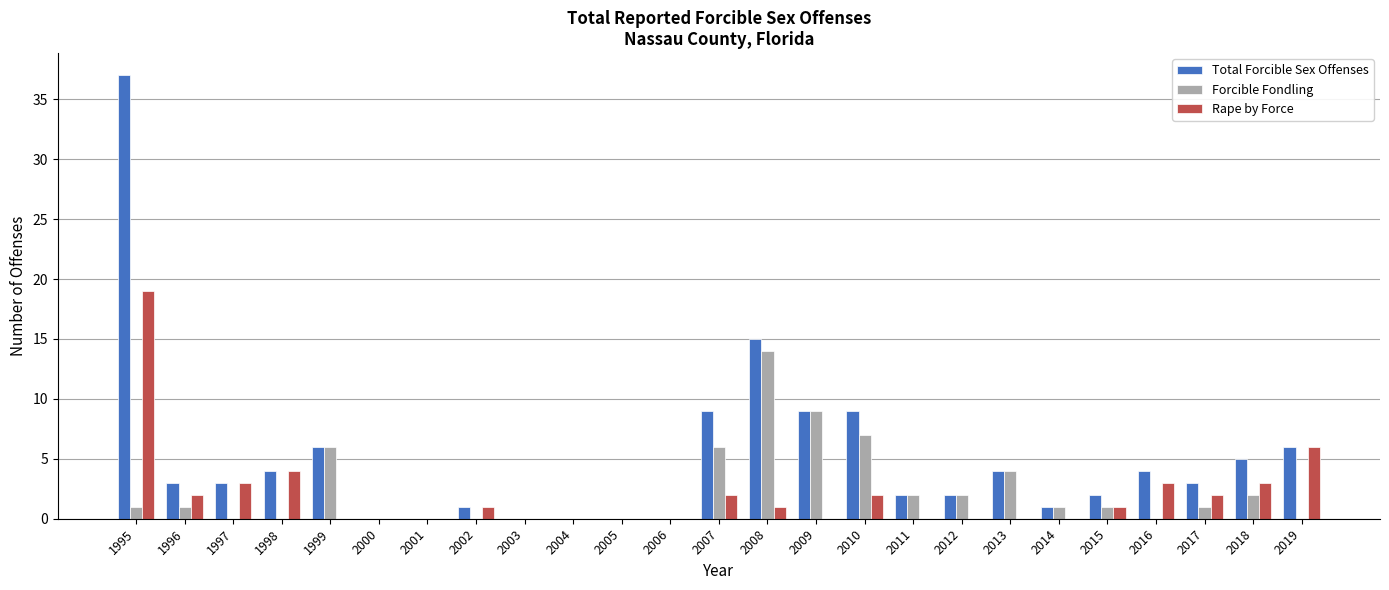

What is the highest value of the Total Forcible Sex Offenses series?

37